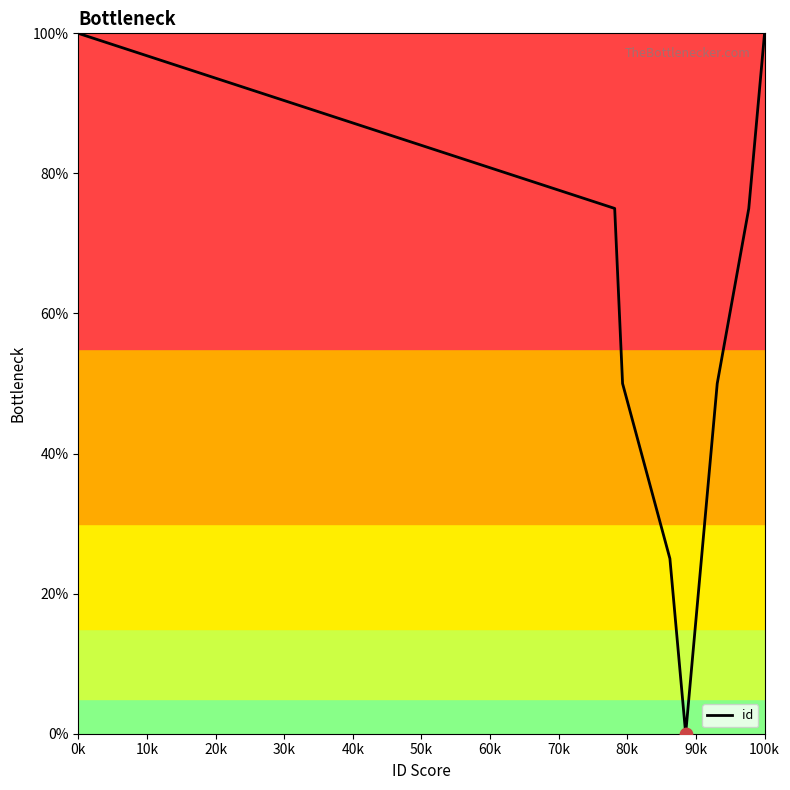

What is the greatest value displayed?

100